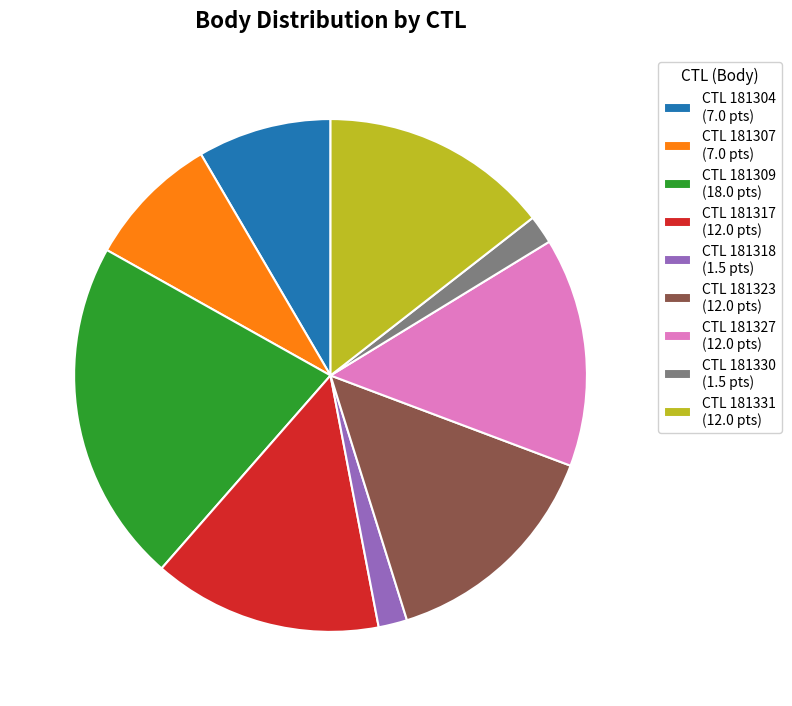

Is there any slice that represents more than half of the pie?

No